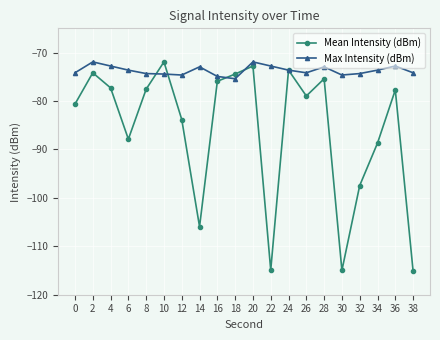

What value does the Max Intensity (dBm) series have at 36?

-72.8